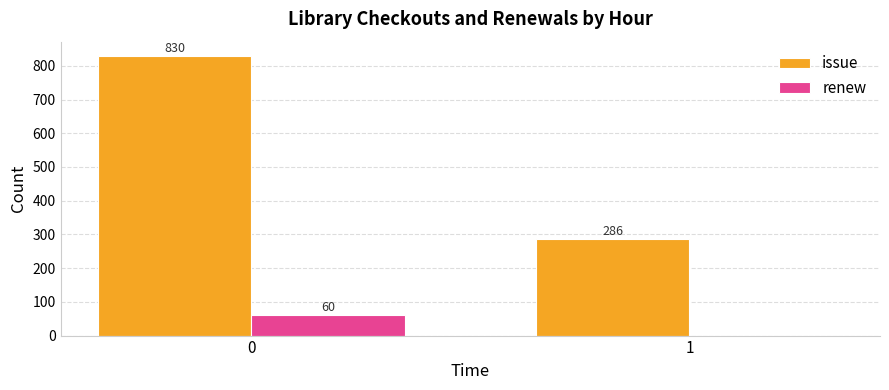

Does the chart contain stacked bars?

No